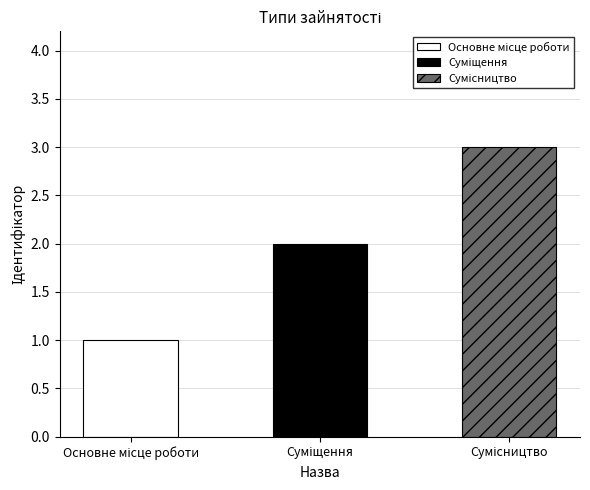

What is the difference between the values at Основне місце роботи and Суміщення?

1